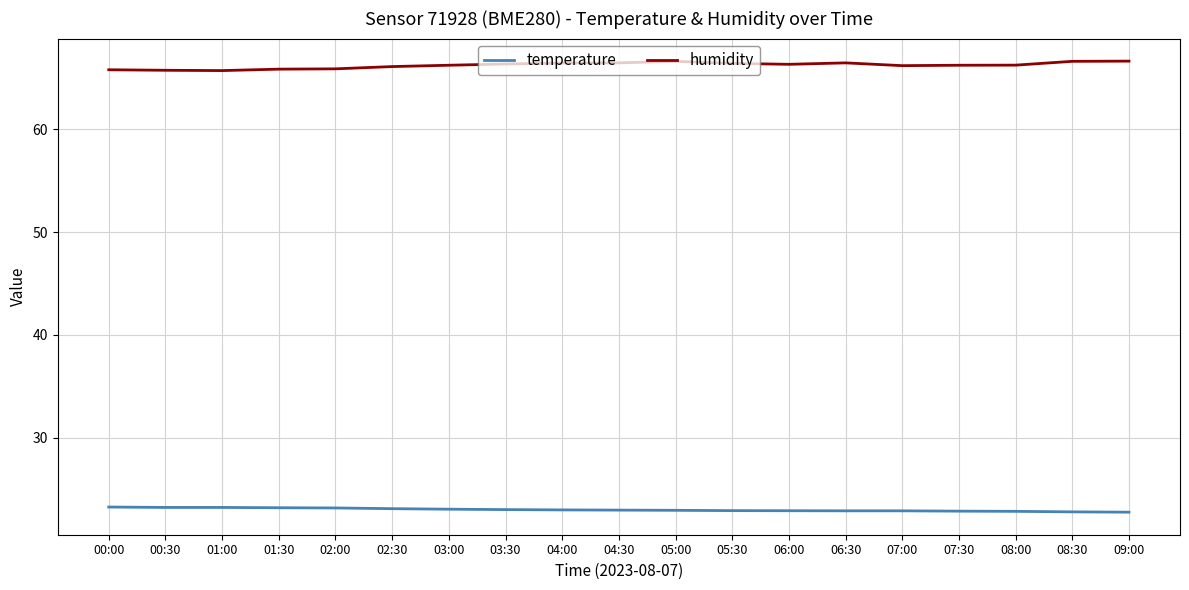

What is the difference between the highest and lowest values at 04:30?

43.5